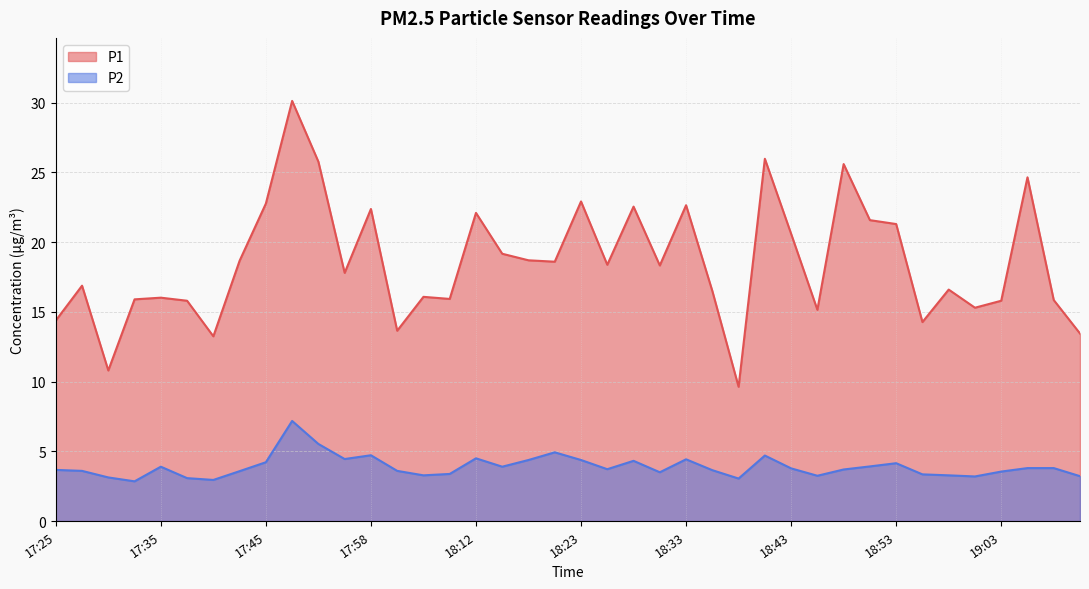

What is the approximate value of P2 at 18:12?

4.5